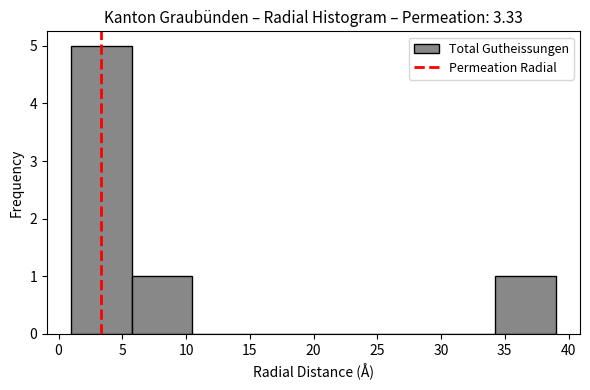

Reading left to right, list every bar in this chart as the range it spans on the x-axis followed by its height. Neither the bar edges nor the heights are printed on the chart, so give them approximately, as read against the axes.

1.00 to 5.75: 5
5.75 to 10.50: 1
10.50 to 15.25: 0
15.25 to 20.00: 0
20.00 to 24.75: 0
24.75 to 29.50: 0
29.50 to 34.25: 0
34.25 to 39.00: 1